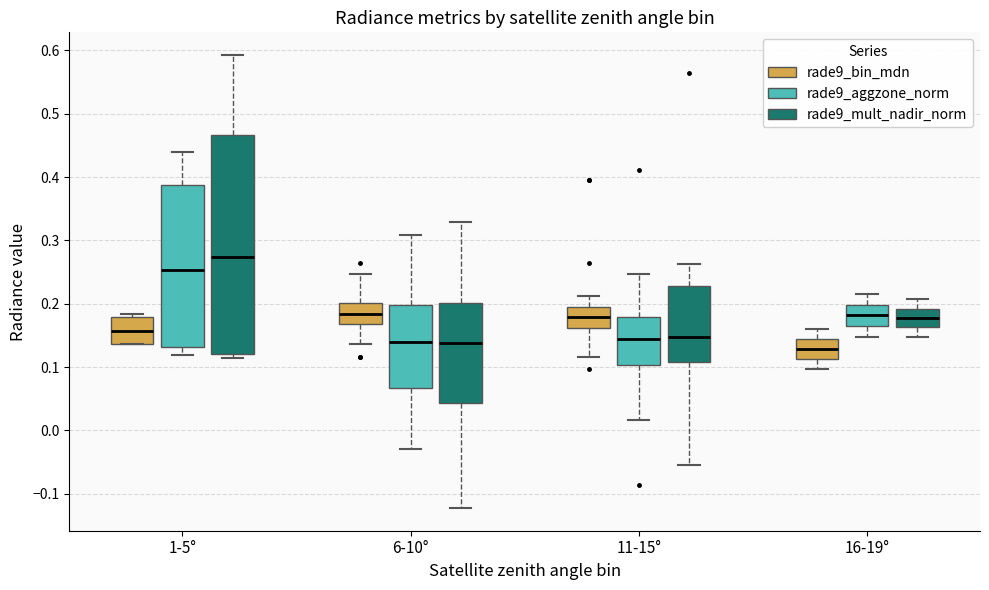

Comparing the boxes themselves (not the whiskers), which one is the tallest?

1-5° (rade9_mult_nadir_norm)